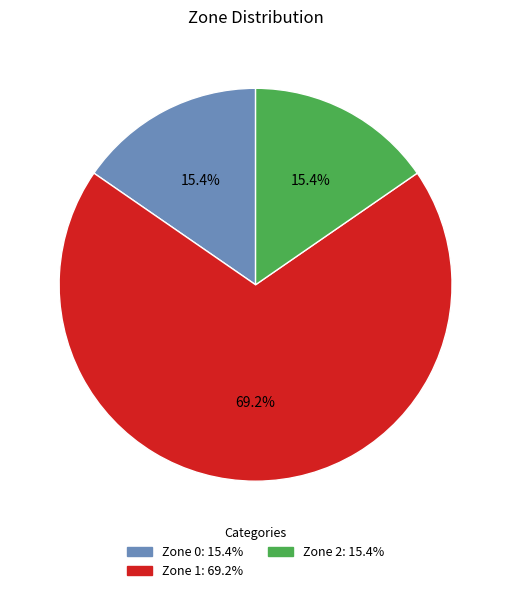

Is there any slice that represents more than half of the pie?

Yes